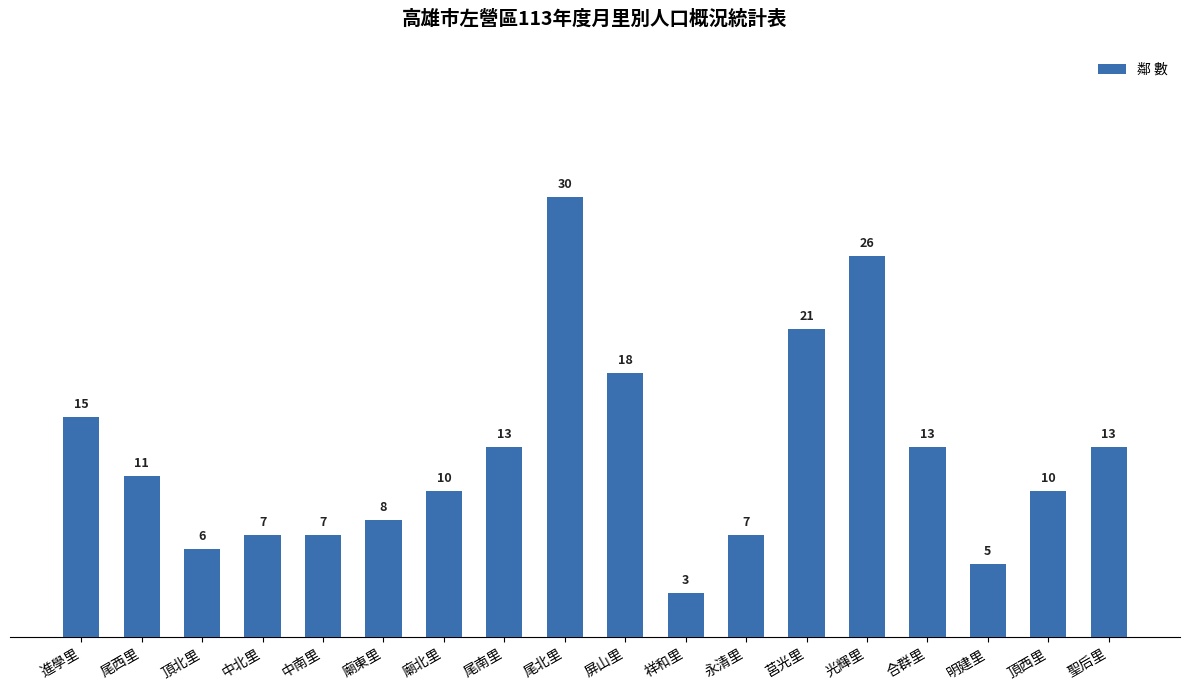

What is the difference between the second highest and second lowest values?

21